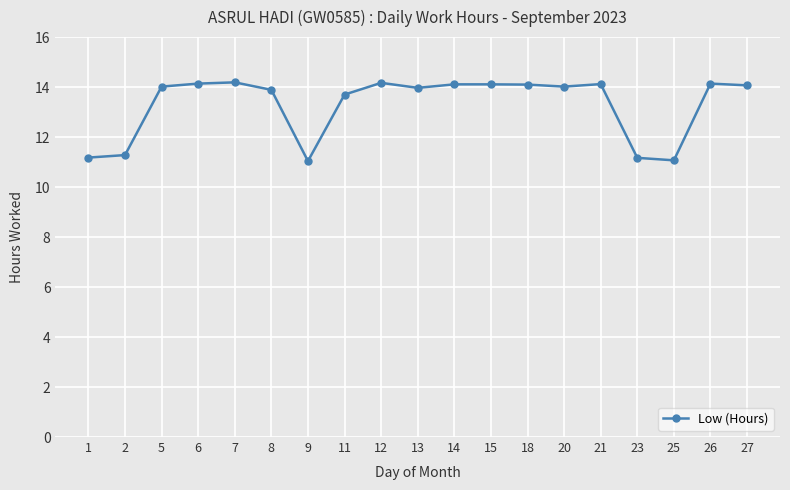

What is the difference between the maximum and second lowest values?

3.1